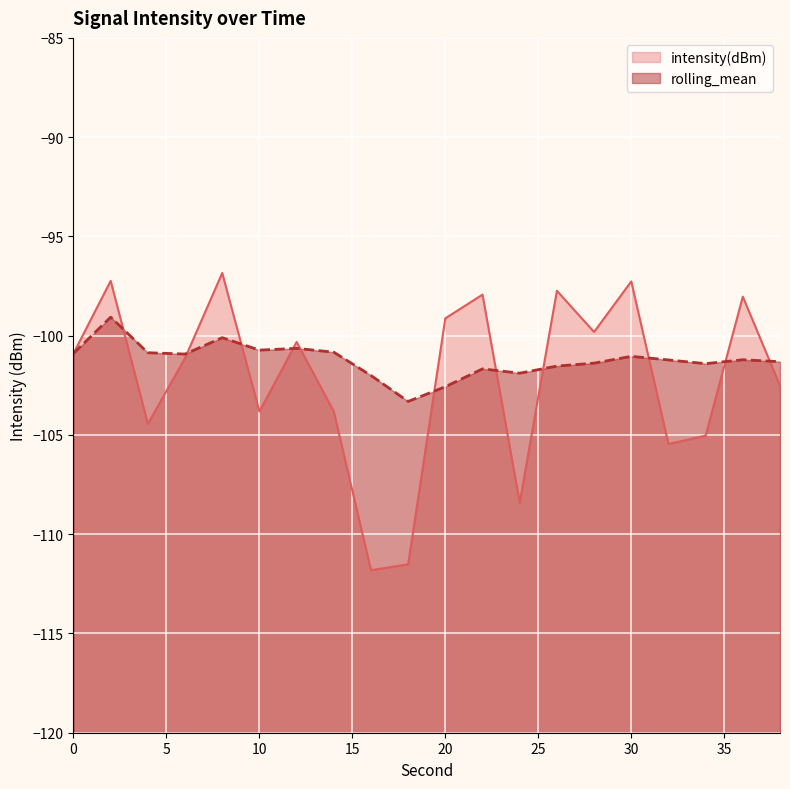

What is the total value across all series at 36?

-199.2